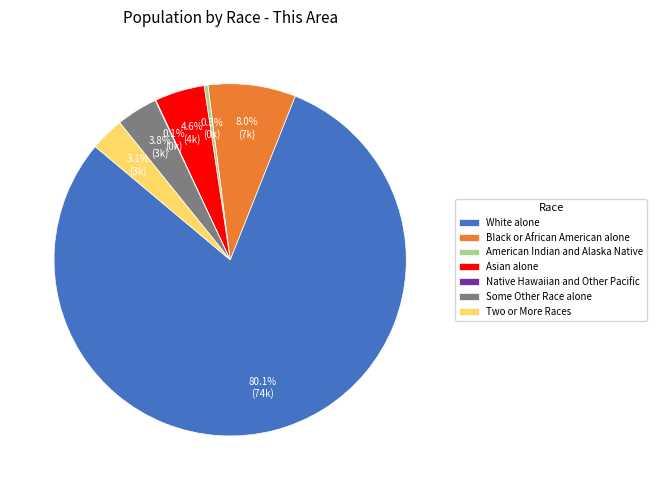

Which has a higher value, Black or African American alone or Asian alone?

Black or African American alone